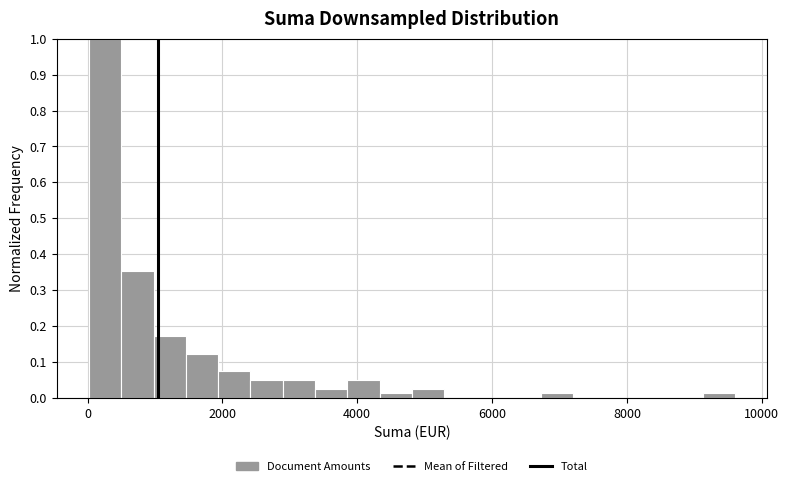

Around what value on the x-axis is the tallest bar? Give the approximate position of its centre, as read against the axis.

200